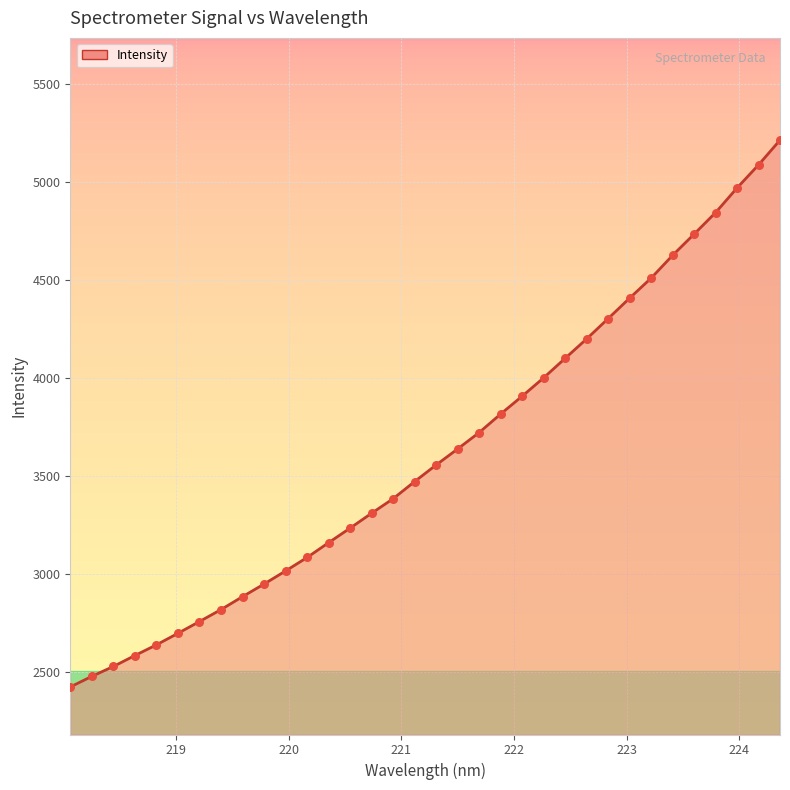

What is the maximum value shown in the chart?

5213.8